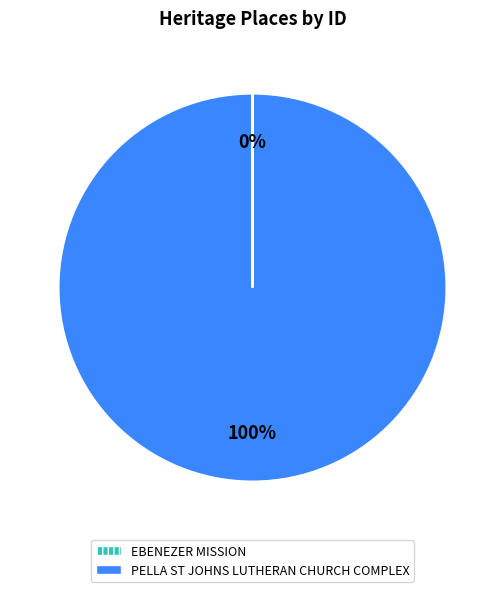

The PELLA ST JOHNS LUTHERAN CHURCH COMPLEX slice represents 100% of the pie. True or false?

True